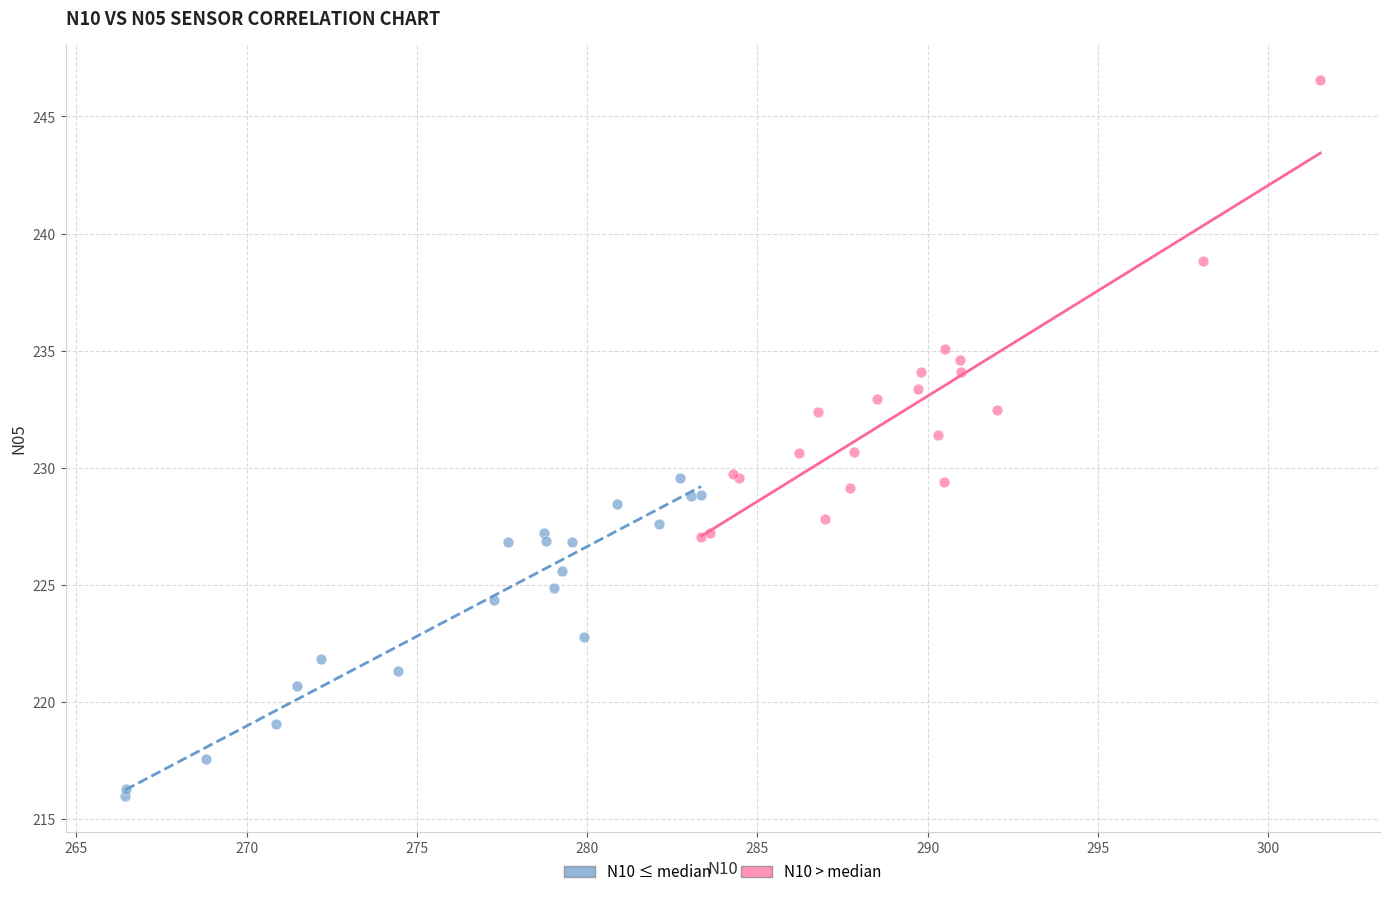

Which series has the widest spread of Y values?

N10 > median